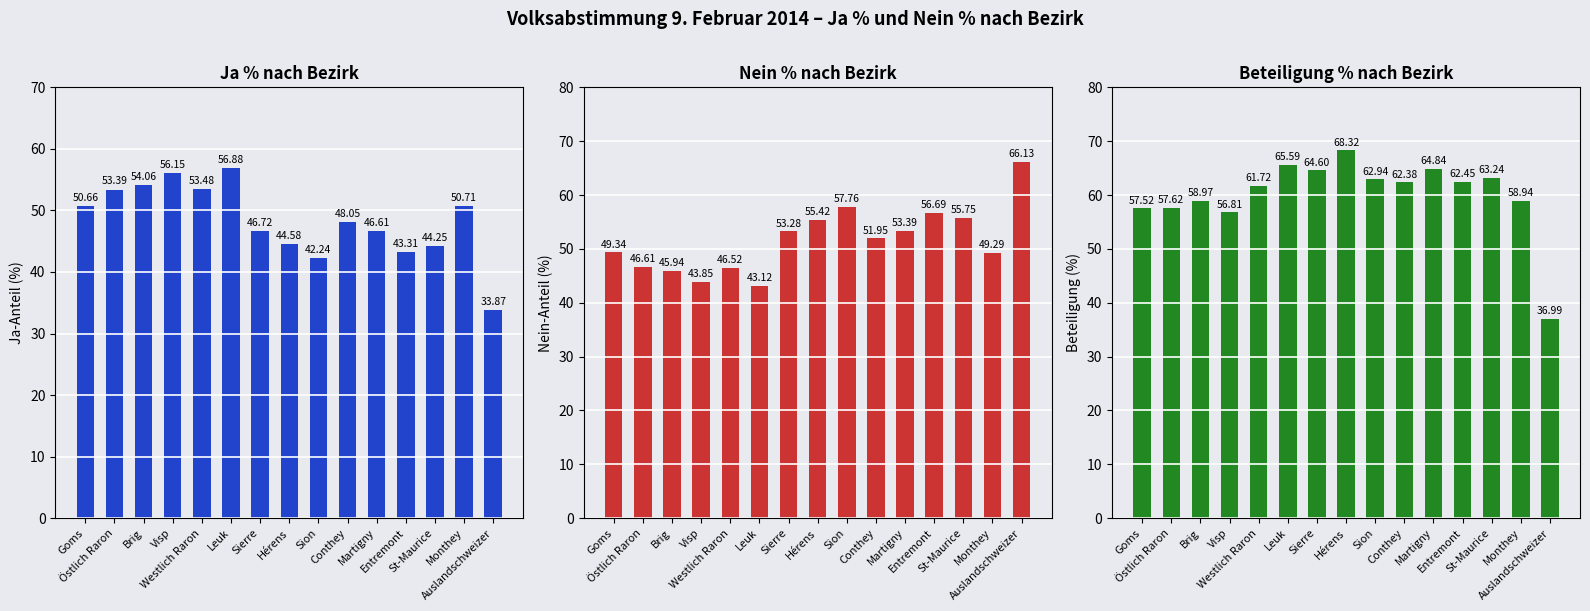

Where is Beteiligung % nearest to the value 52?

Visp